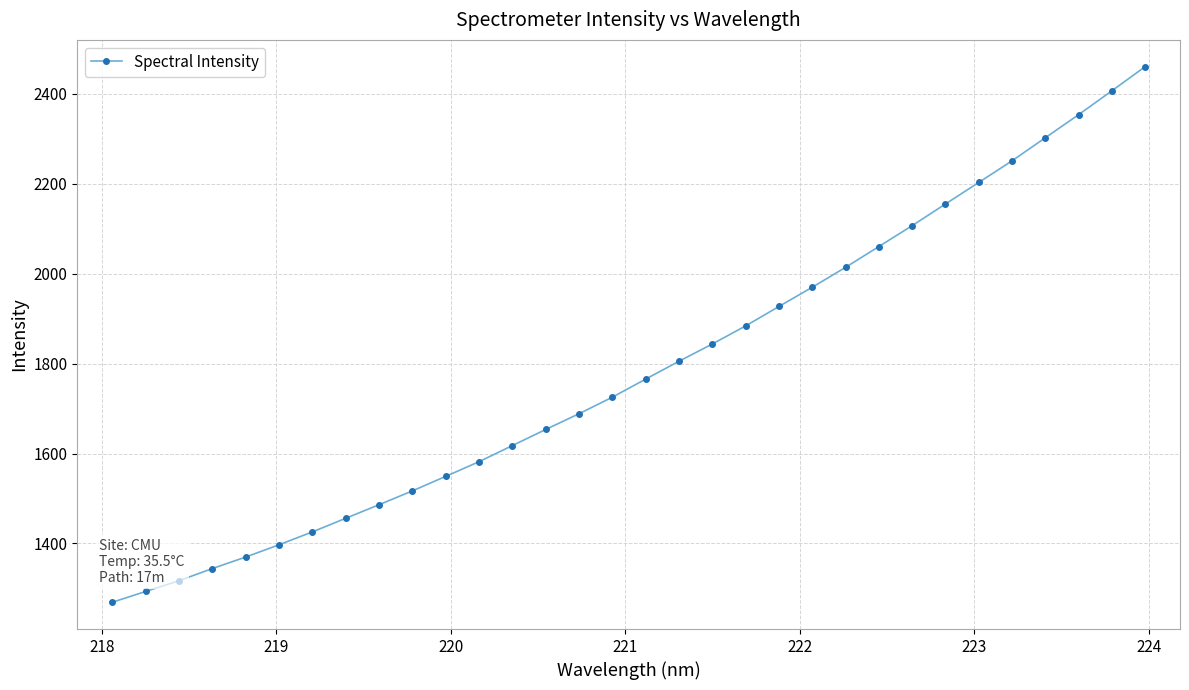

What is the greatest value displayed?

2460.4